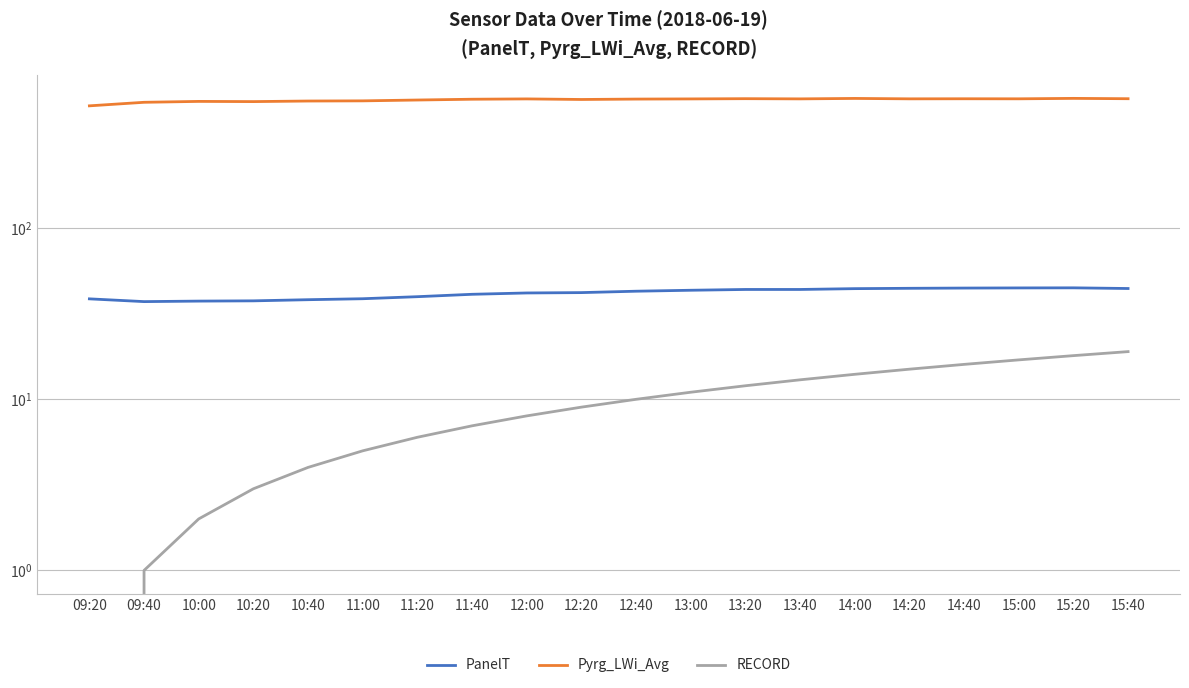

At which category is the sum across all series the highest?

15:20